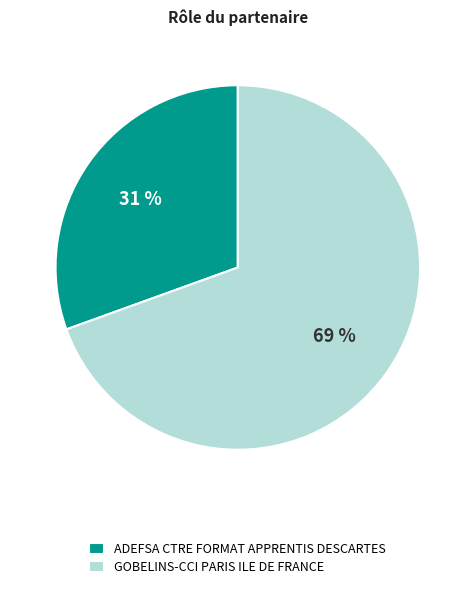

Combined, do GOBELINS-CCI PARIS ILE DE FRANCE and ADEFSA CTRE FORMAT APPRENTIS DESCARTES account for over 50%?

Yes